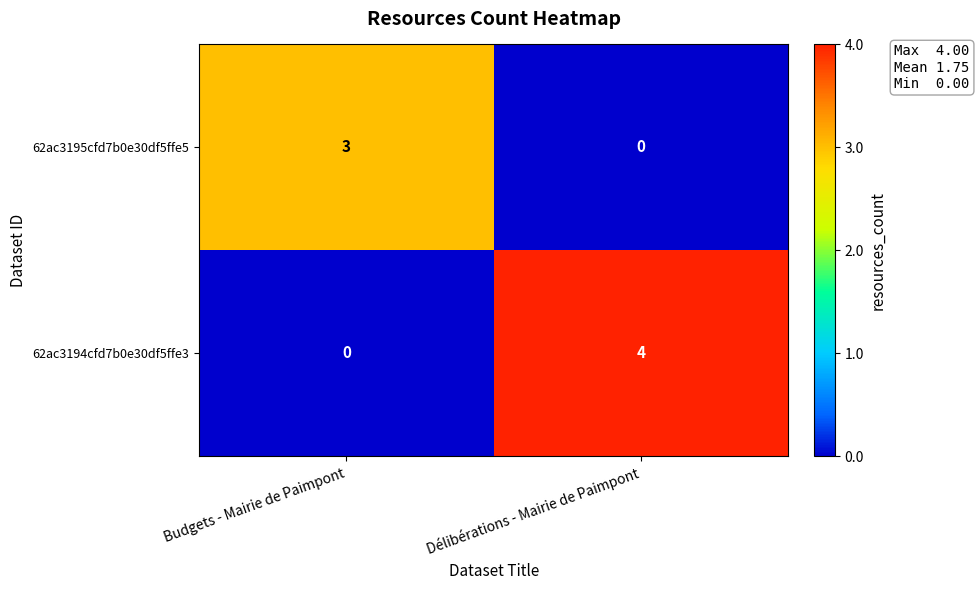

Rank the series at Délibérations - Mairie de Paimpont from lowest to highest value.

62ac3195cfd7b0e30df5ffe5, 62ac3194cfd7b0e30df5ffe3